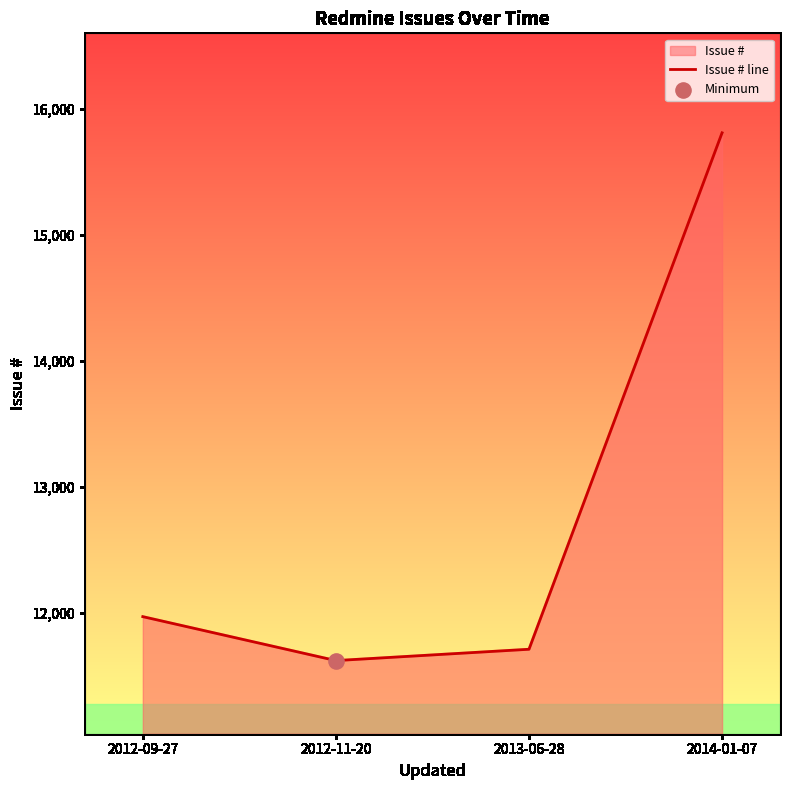

Between 2014-01-07 and 2012-11-20, which is larger?

2014-01-07